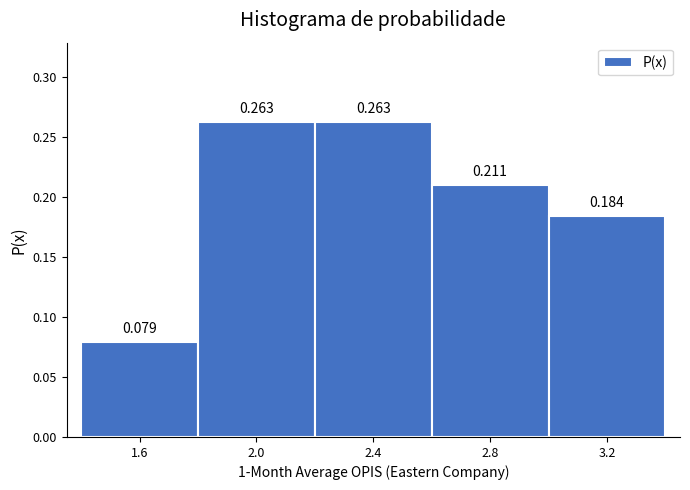

How tall is the bar that spans 2.2 to 2.6 on the x-axis?

0.263